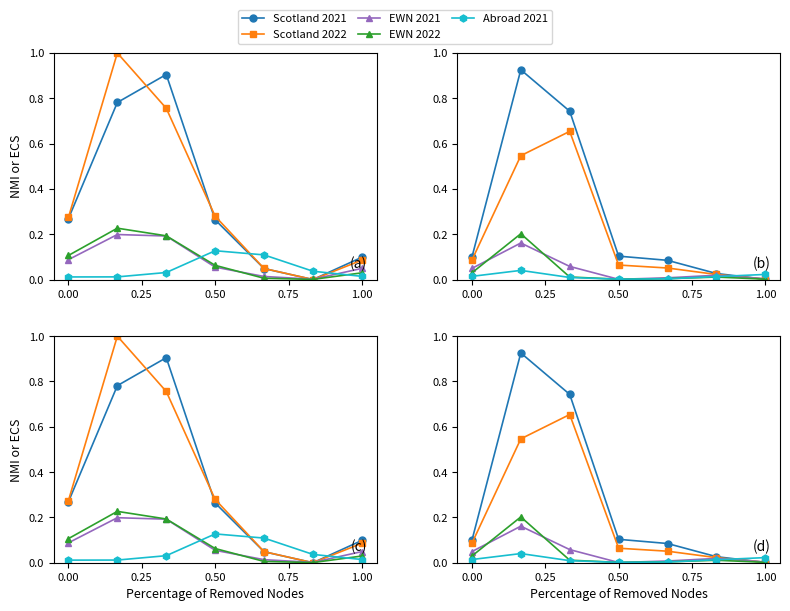

The value of Scotland 2021 at 0.25 is 1.6. True or false?

False